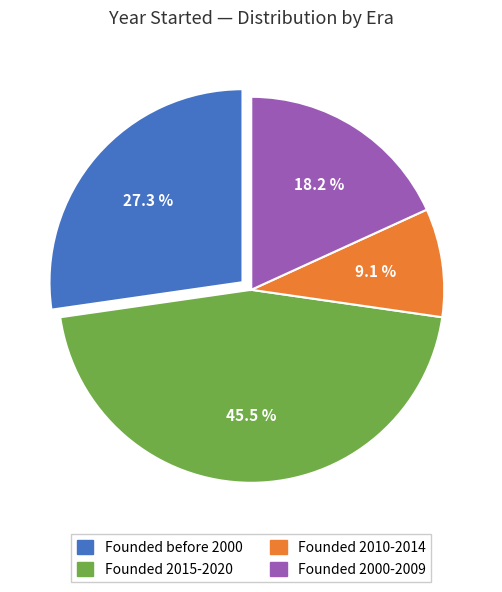

Between Founded before 2000 and Founded 2010-2014, which is larger?

Founded before 2000